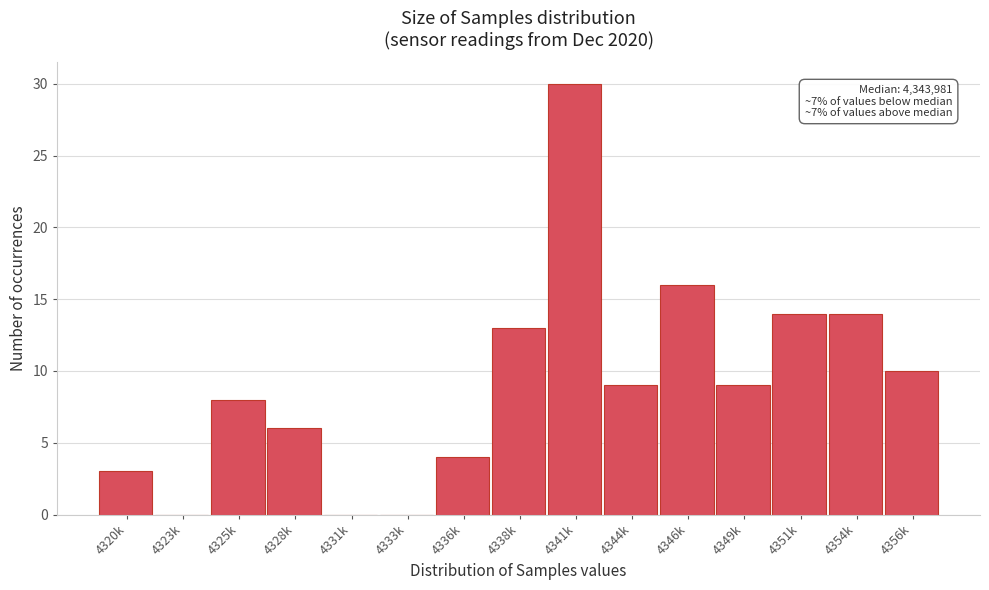

Reading left to right, extract all data points from this chart.

4320k=3	4323k=0	4325k=8	4328k=6	4331k=0	4333k=0	4336k=4	4338k=13	4341k=30	4344k=9	4346k=16	4349k=9	4351k=14	4354k=14	4356k=10